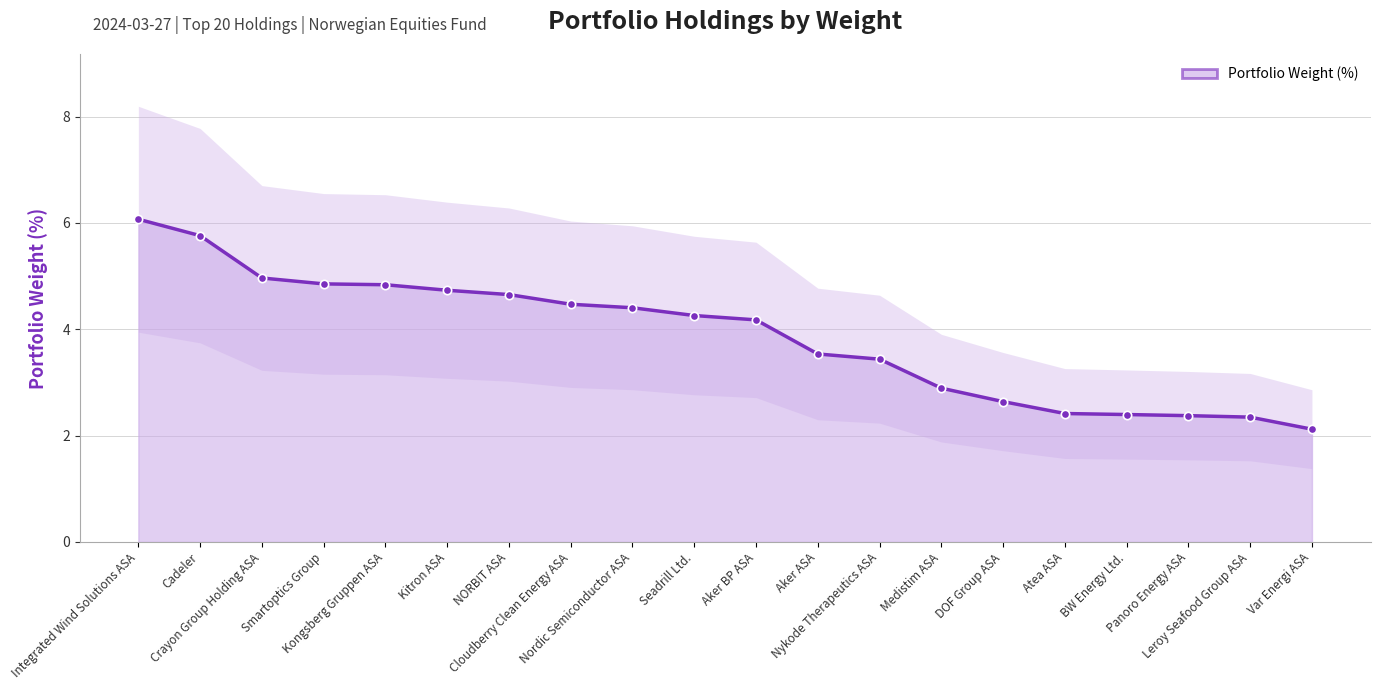

What is the average value?

3.9